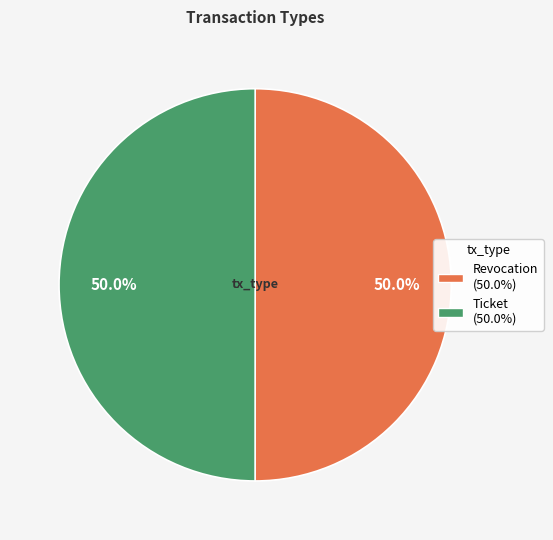

What is the ratio of the value at Ticket to the value at Revocation?

1.0